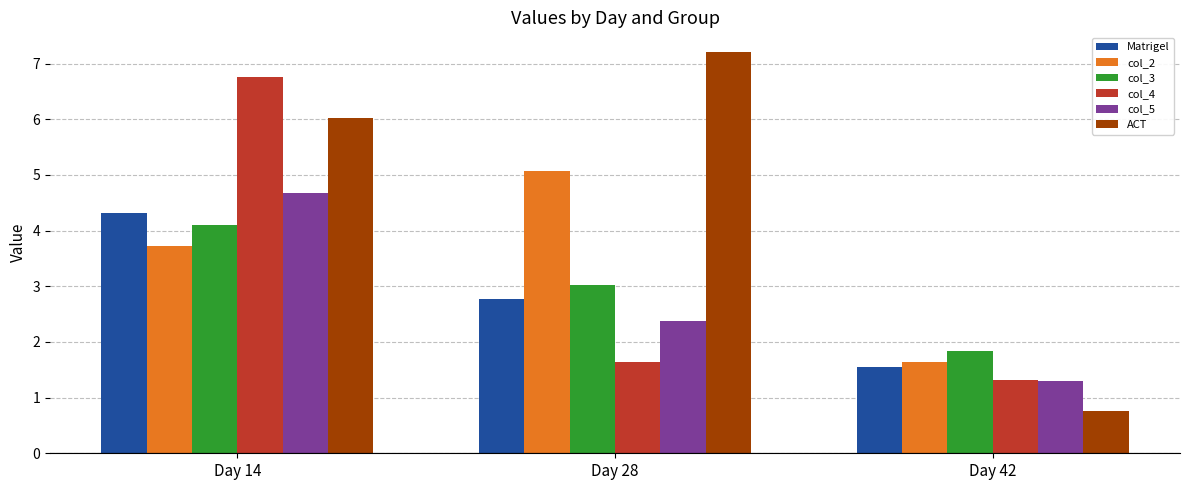

How many values in the col_2 series are below 3?

1